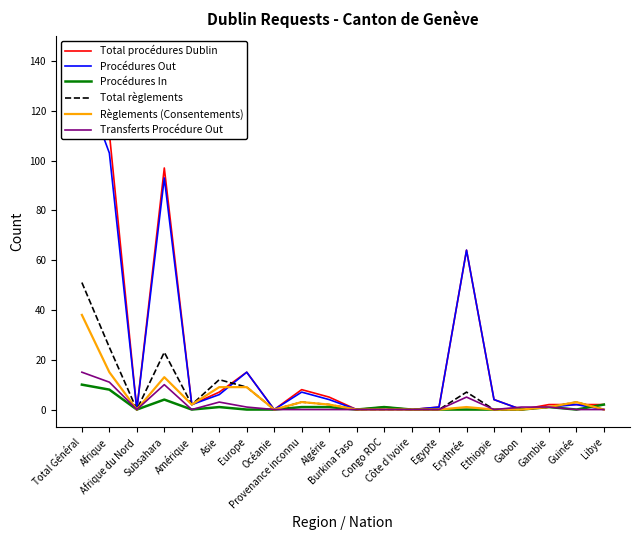

How many lines are shown in the chart?

6